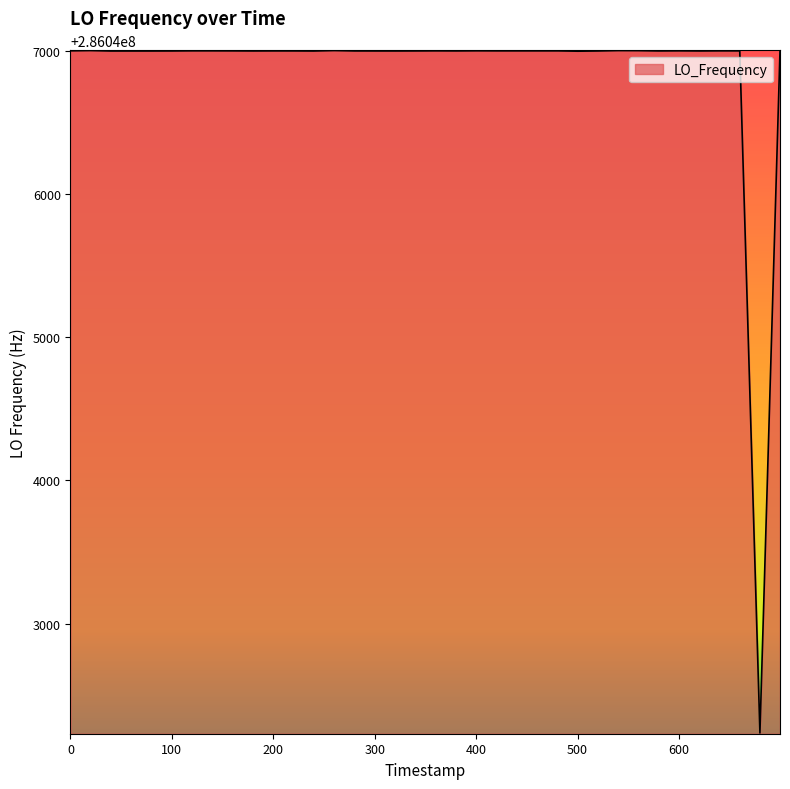

What is the difference between the second highest and minimum values?

4764.3